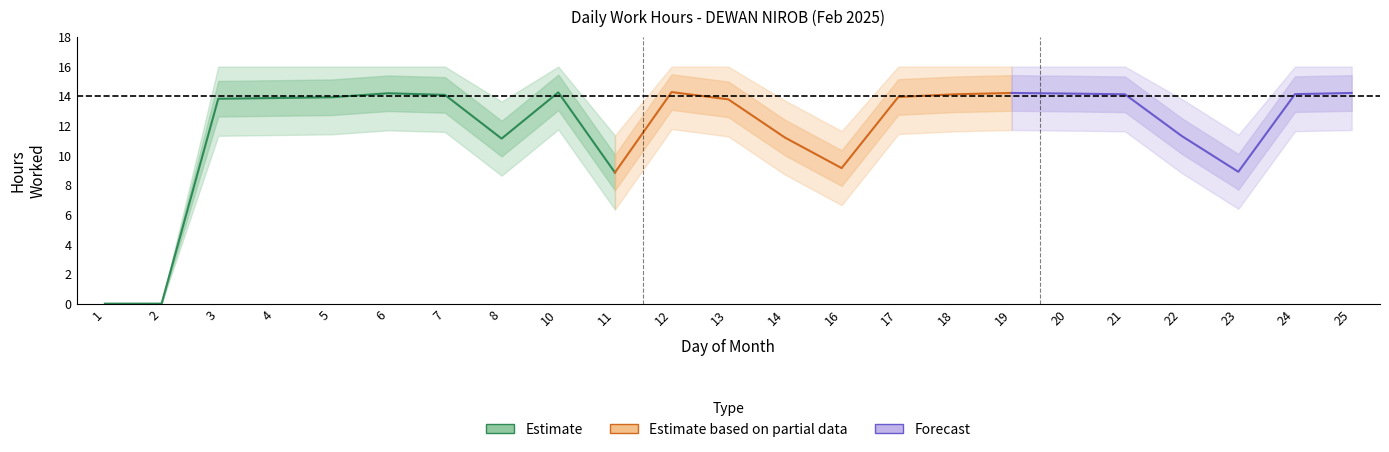

How many values are below 13?

8